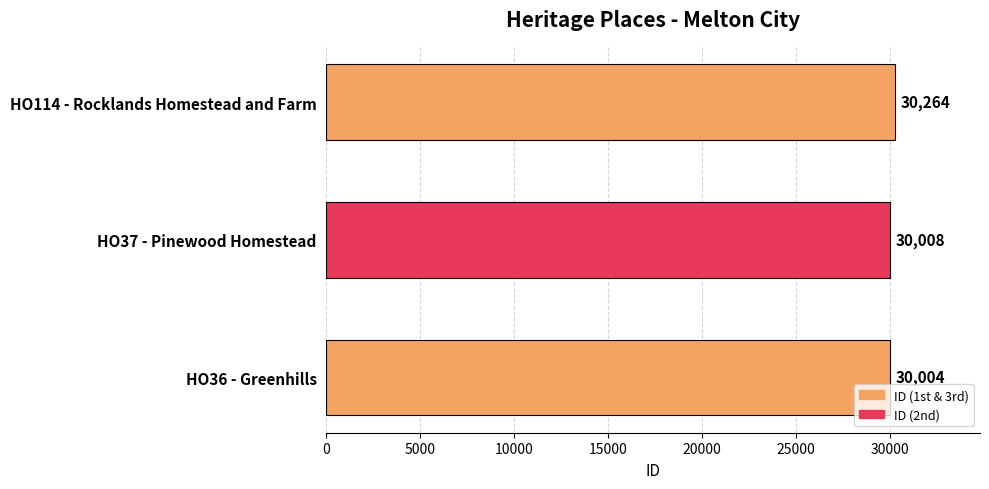

Reading bottom to top, extract all data points from this chart.

HO36 - Greenhills=30004	HO37 - Pinewood Homestead=30008	HO114 - Rocklands Homestead and Farm=30264